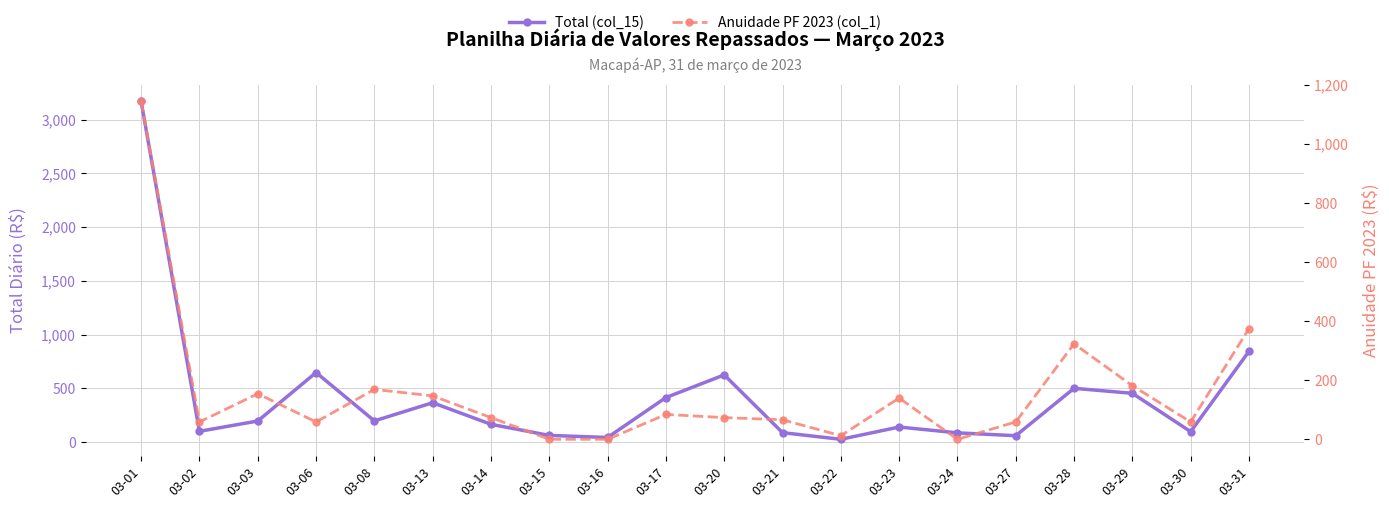

Reading left to right, extract all data points from this chart.

Total (col_15): 3169.7	99.7	195.7	646.8	196.8	365.8	165.0	61.5	42.4	413.8	624.8	87.3	25.3	139.7	85.3	58.8	499.9	453.6	96.8	843.7
Anuidade PF 2023 (col_1): 1144.2	58.8	154.3	58.8	169.1	147.0	73.5	0.0	0.0	84.2	73.5	66.2	12.2	139.7	0.0	58.8	323.4	181.5	58.8	374.9